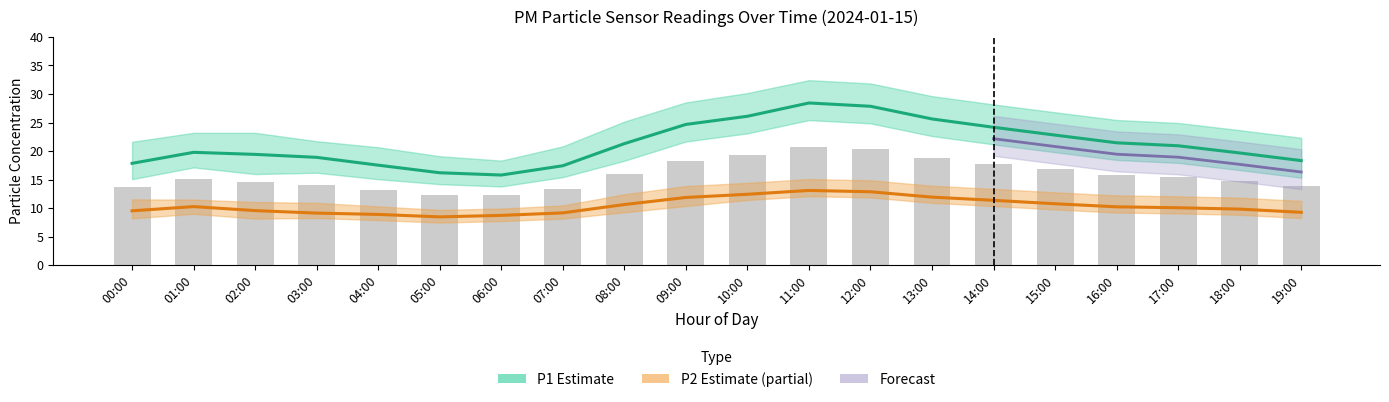

The P1 series shows 4.5 at 19:00. True or false?

False